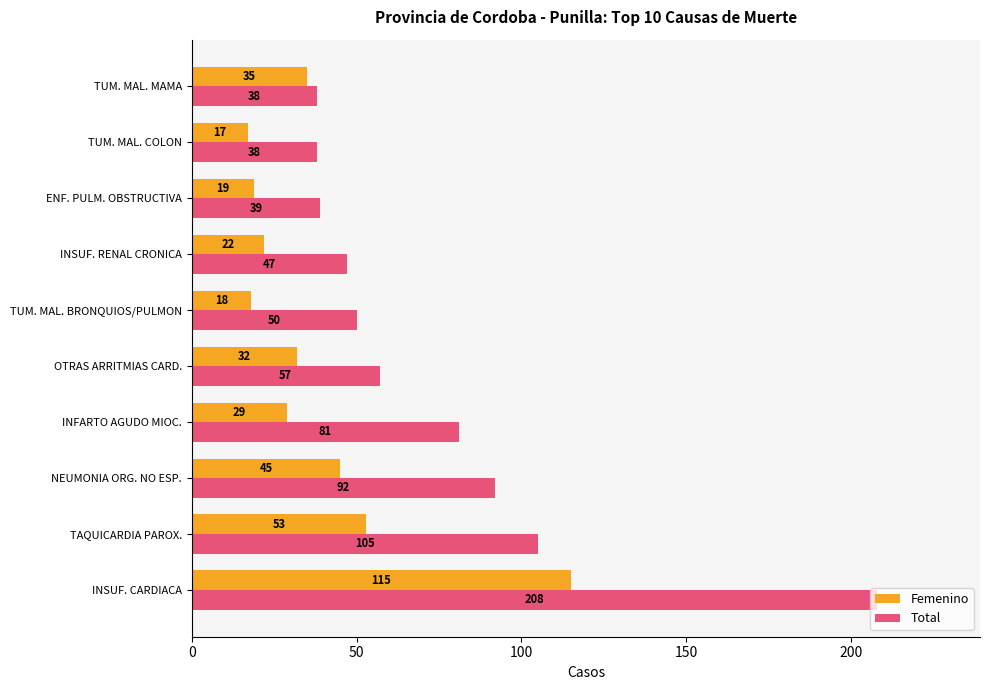

What is the difference between the highest and lowest values at TUM. MAL. BRONQUIOS/PULMON?

32